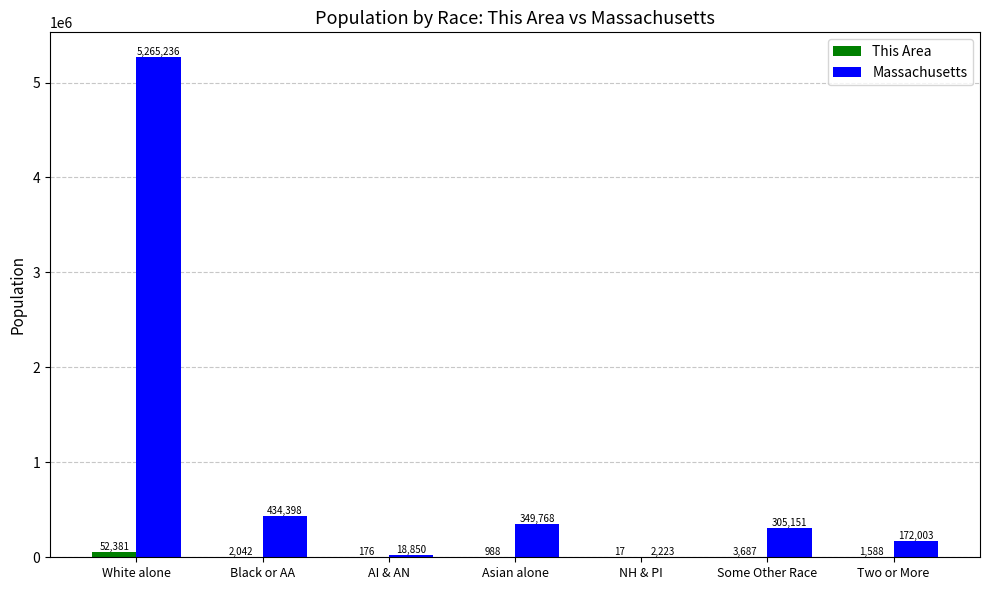

How many groups of bars are there?

7